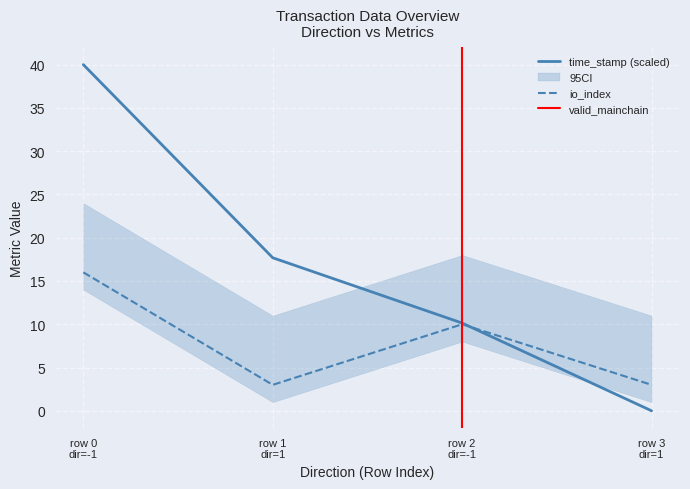

Rank the series at row 1 dir=1 from lowest to highest value.

io_index, time_stamp